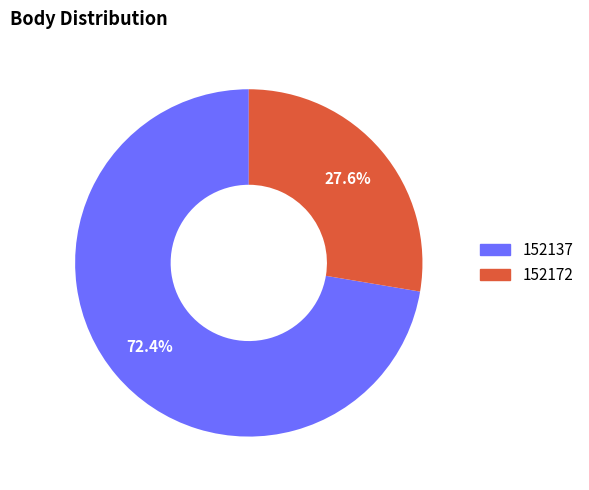

Which has a higher value, 152172 or 152137?

152137